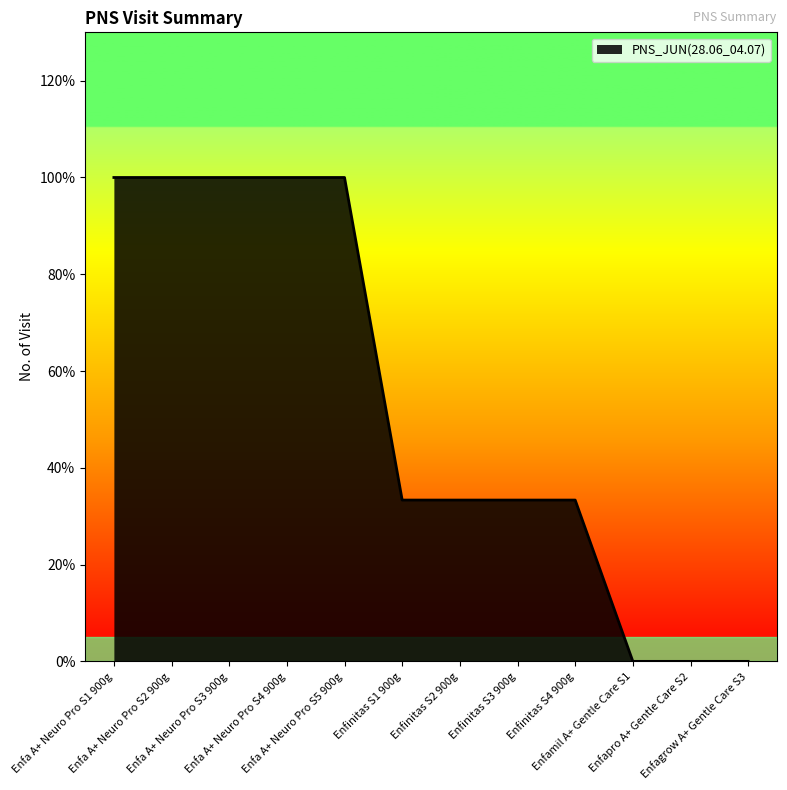

What is the sum of all values?

6.3